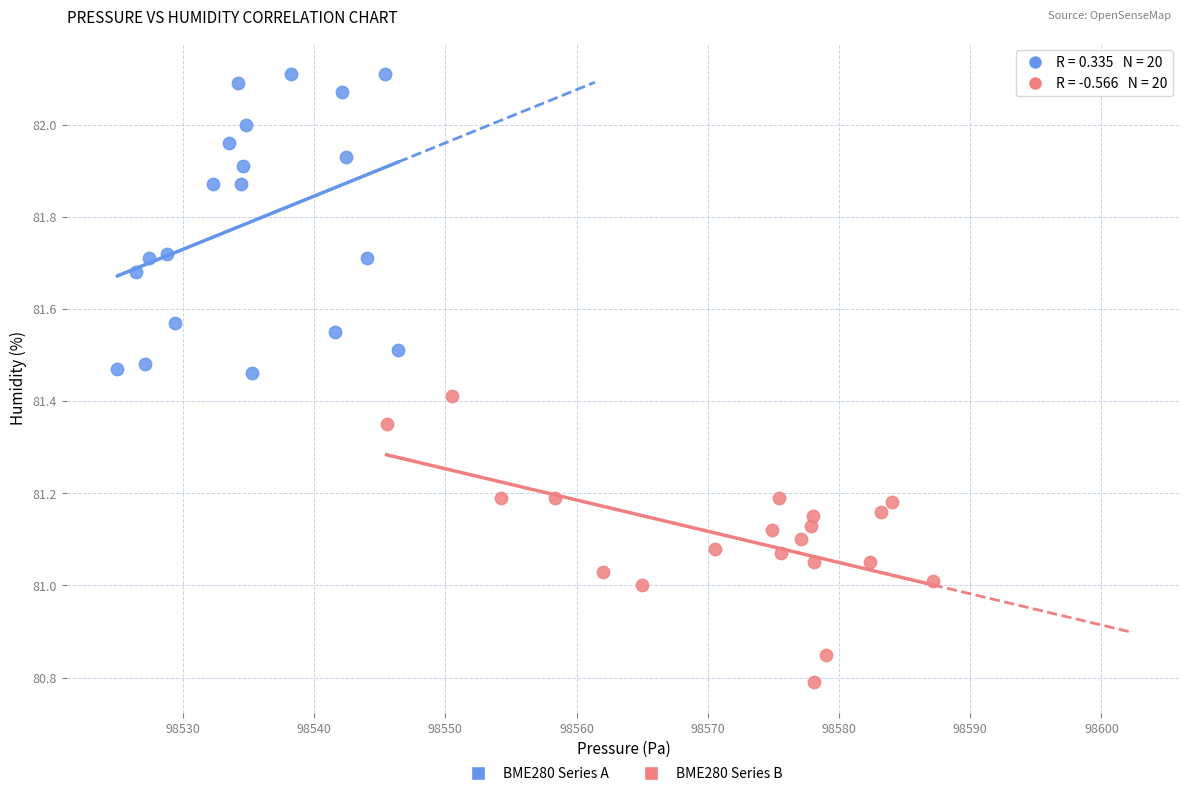

Which series reaches the maximum Y coordinate?

BME280 Series A